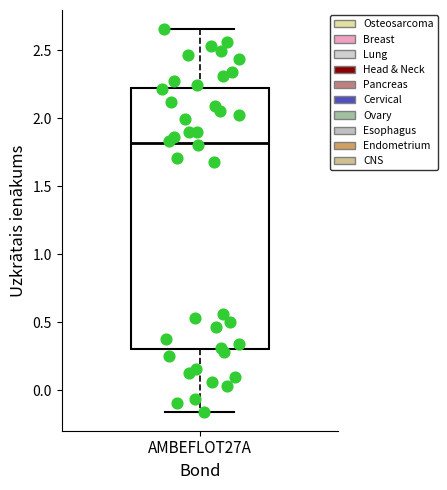

Transcribe this box plot: give where the median line is, the range the box spans, and where the two whiskers end, as read against the y-axis. The values are not printed on the chart, so give them approximately, as read against the axis.

median 1.80, box 0.30 to 2.20, whiskers -0.15 to 2.65